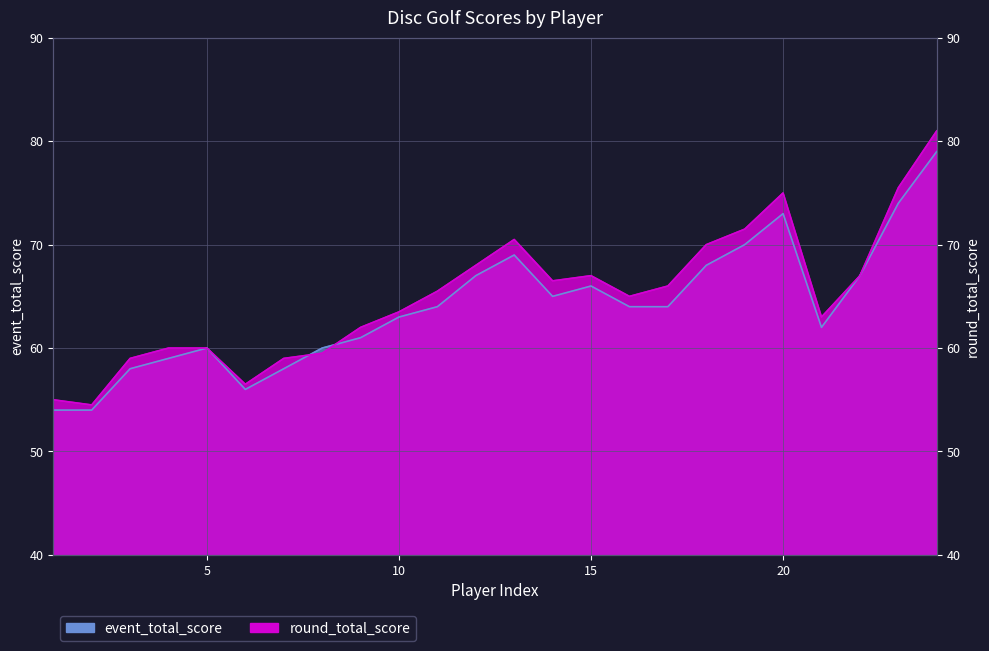

True or false: round_total_score has more than 2 points higher than both neighbors.

True